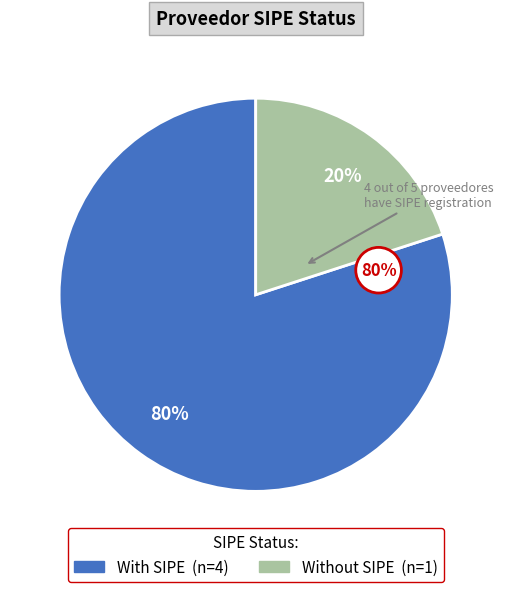

Is there any slice that represents more than half of the pie?

Yes